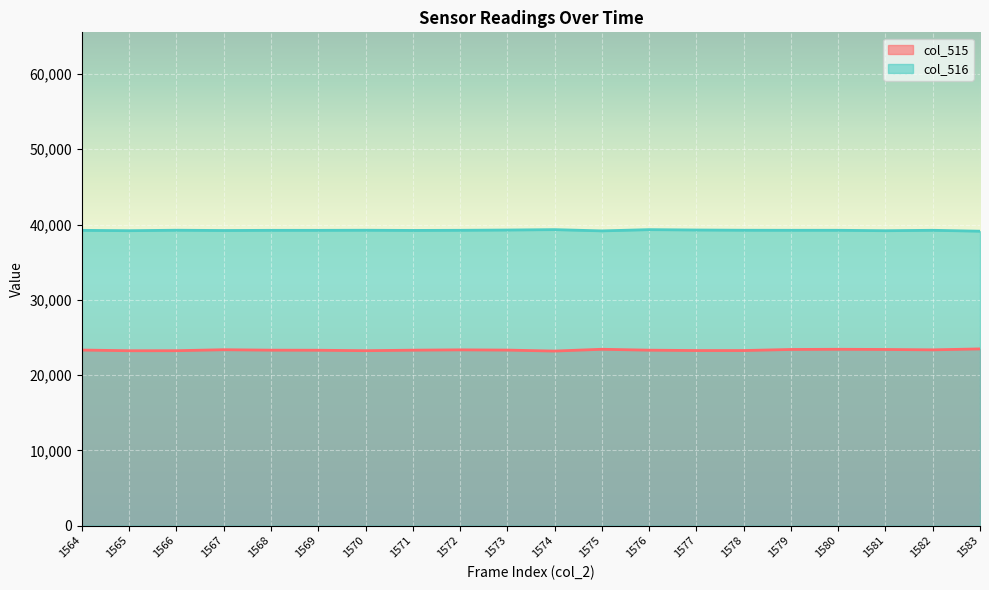

What is the difference between the col_515 values at 1564 and 1578?

65